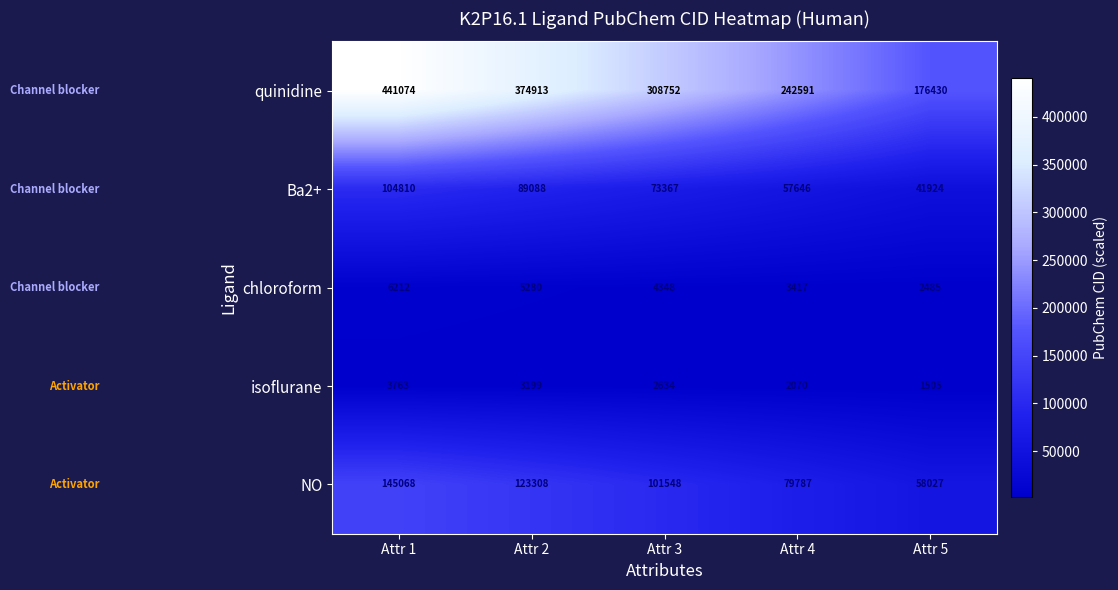

What is the average value of the NO series?

101548